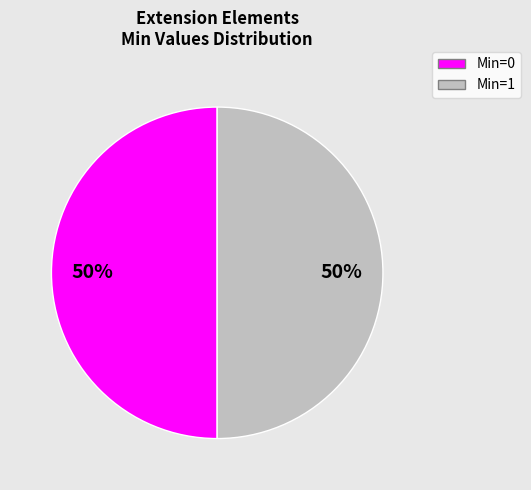

What percentage is the Min=1 slice, to the nearest percent?

50%